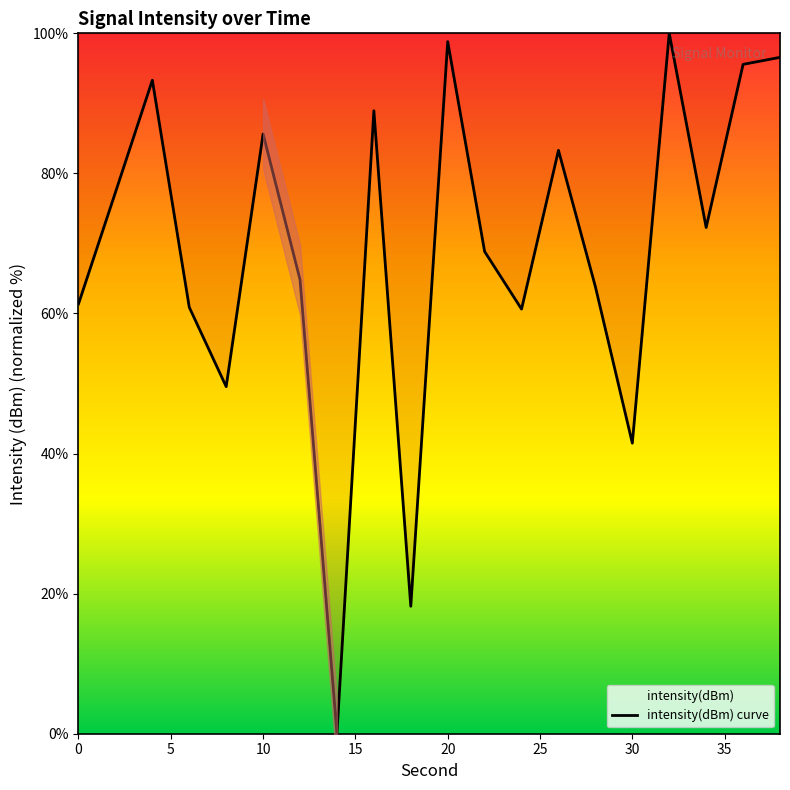

What is the highest value of the intensity(dBm) curve series?

100.0